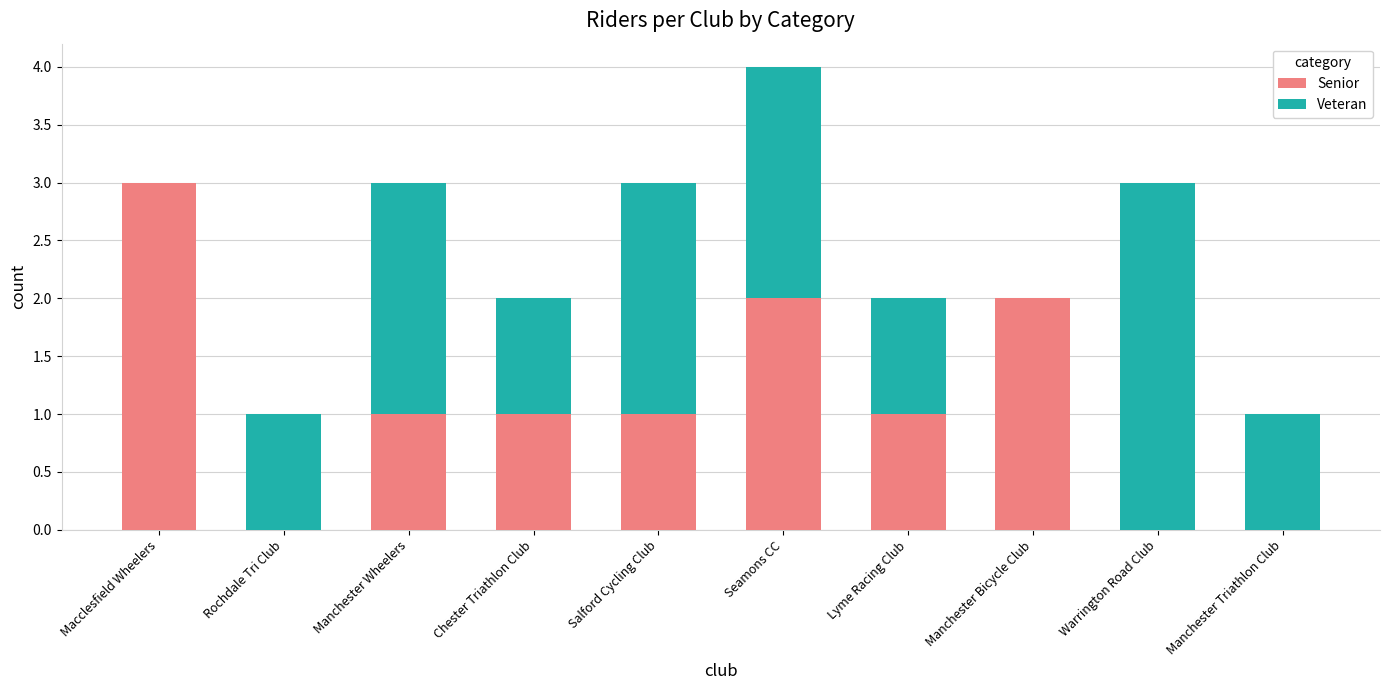

What is the maximum value for Senior?

3